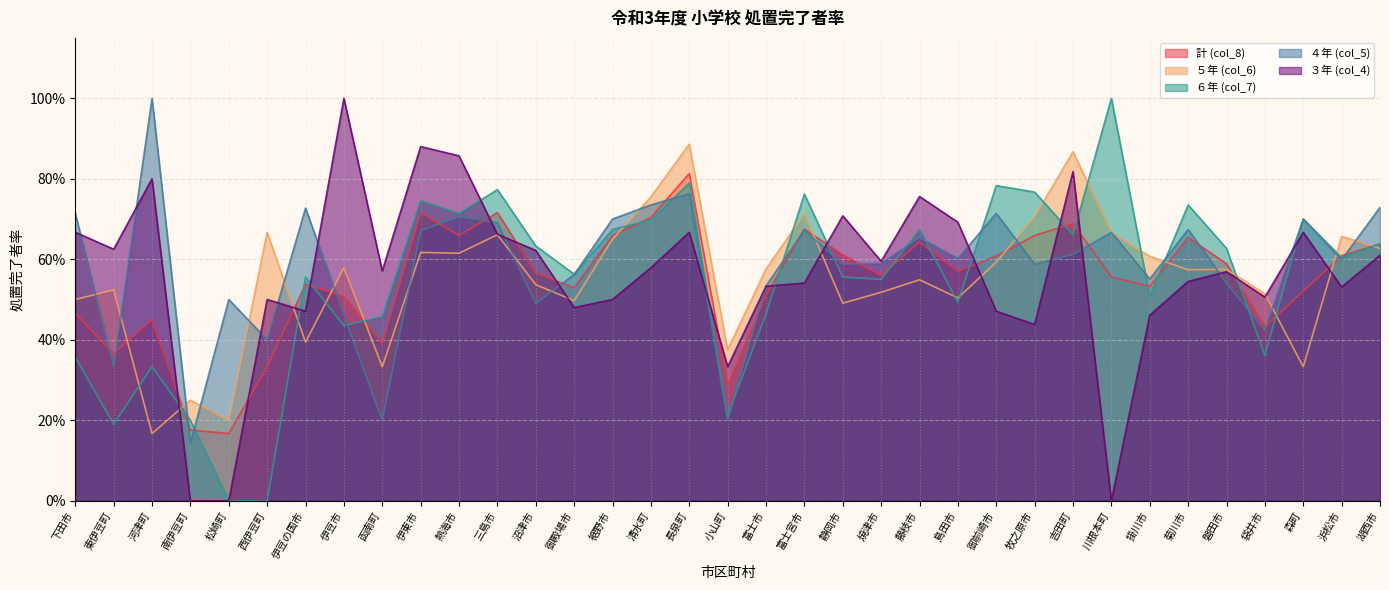

What is the total value across all series at 熱海市?

3.6